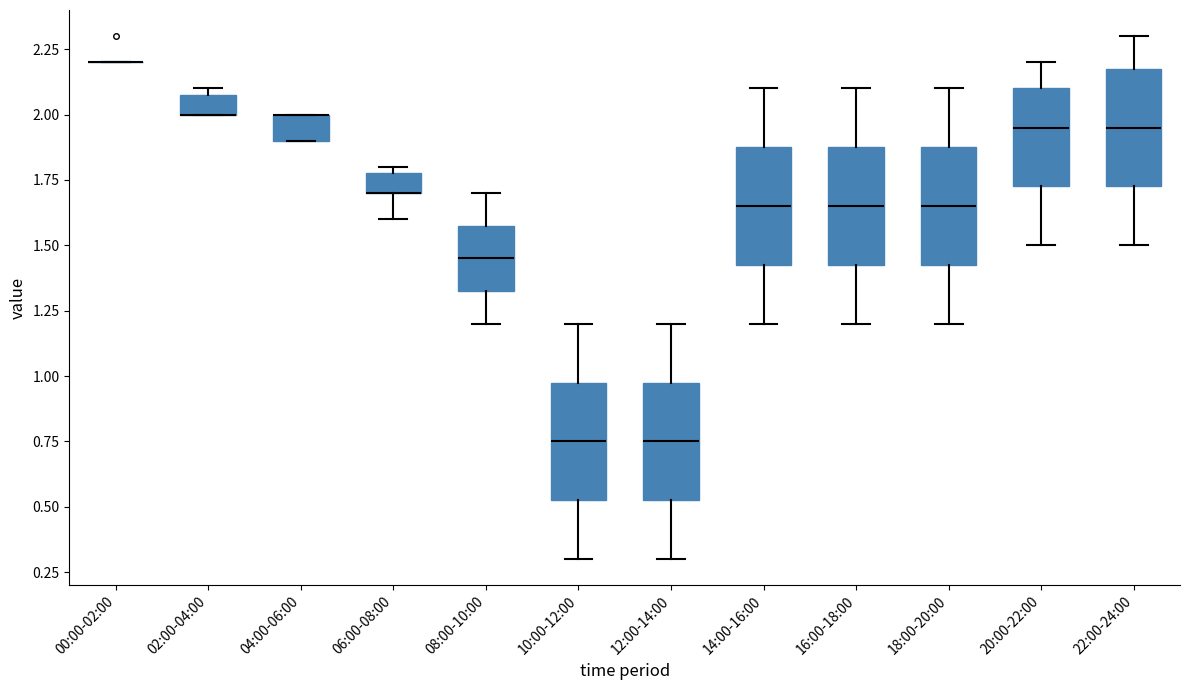

Where is the upper edge of the box for 18:00-20:00 on the y-axis? The values are not printed on the chart, so give them approximately, as read against the axis.

1.90